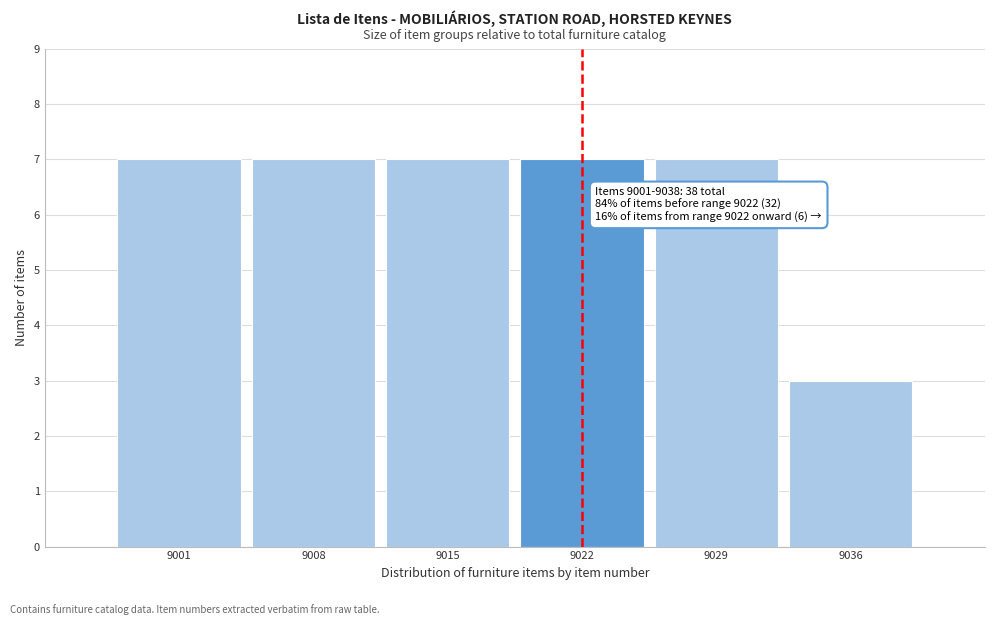

Reading right to left, list all the values displayed in this chart.

9036=3	9029=7	9022=7	9015=7	9008=7	9001=7